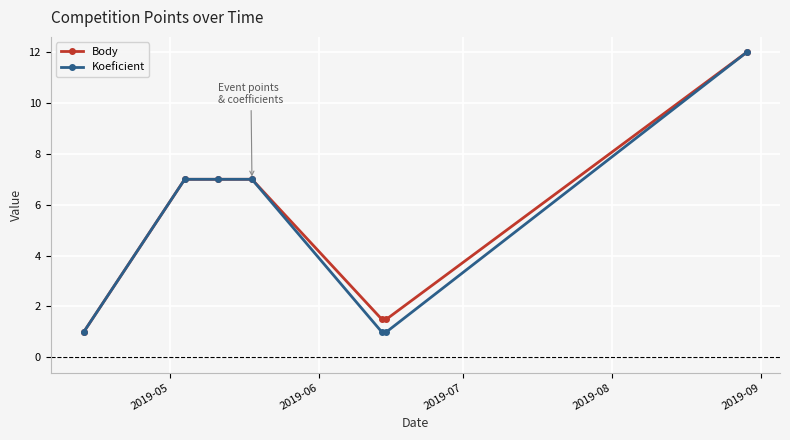

Reading left to right, what are all the values shown in this chart?

Body: 1.0	7.0	7.0	7.0	1.5	1.5	12.0
Koeficient: 1.0	7.0	7.0	7.0	1.0	1.0	12.0